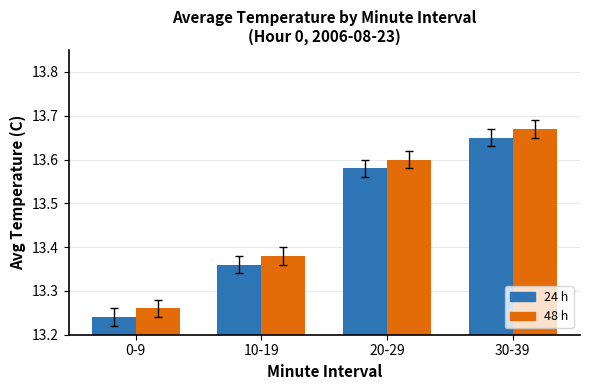

Which category has the lowest value in the 48 h series?

0-9